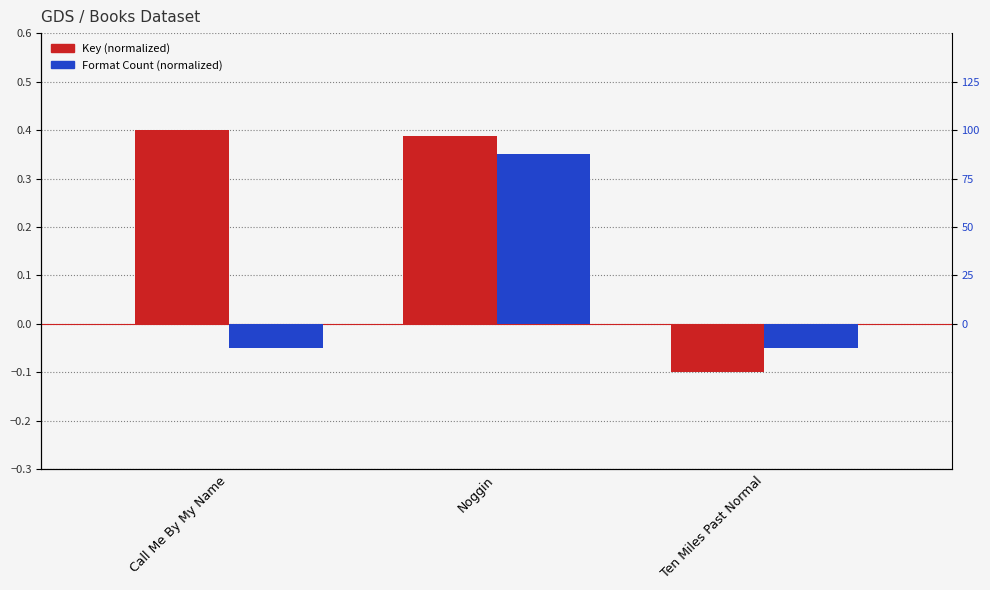

The Key (normalized) series shows -0.1 at Ten Miles Past Normal. True or false?

True